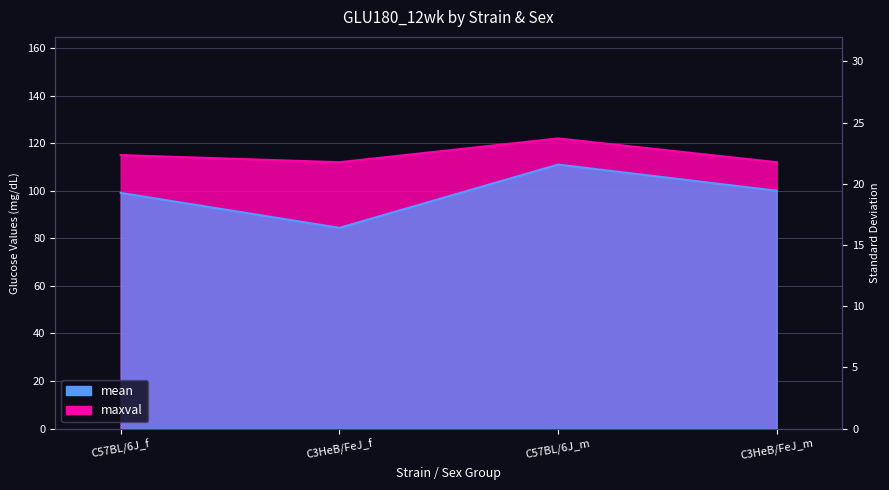

True or false: maxval has more than 2 points higher than both neighbors.

False